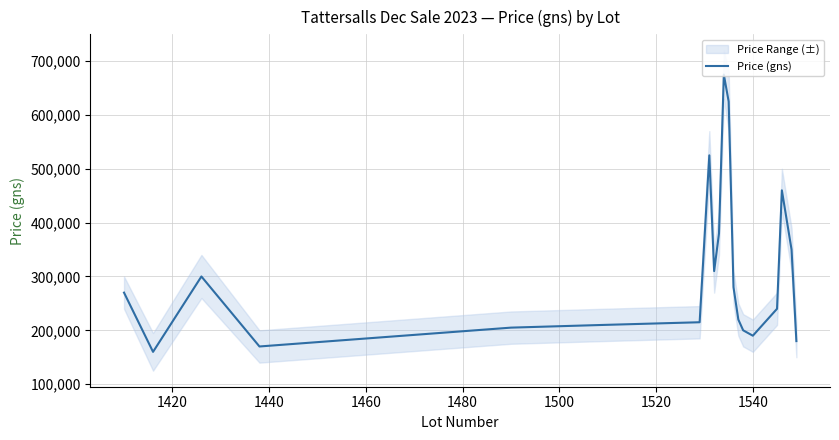

How many interior local valleys (lower than both neighbors) does the data have?

4